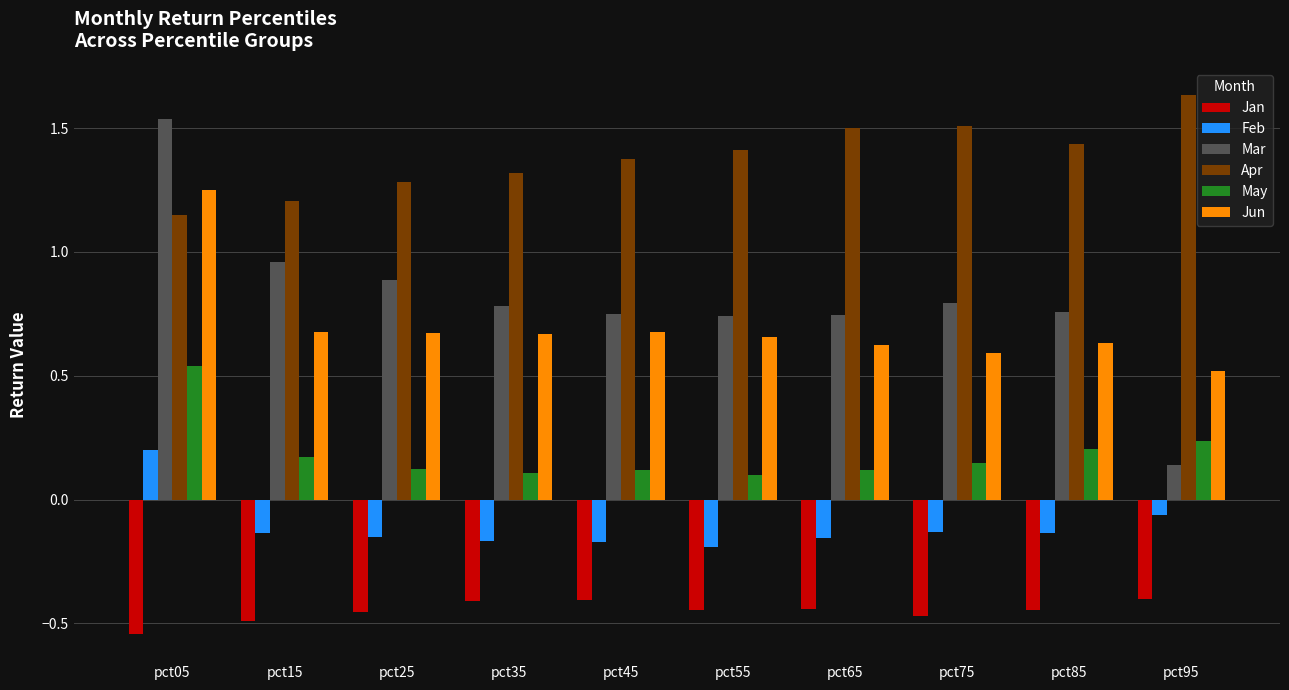

The Apr series shows 2.4 at pct55. True or false?

False